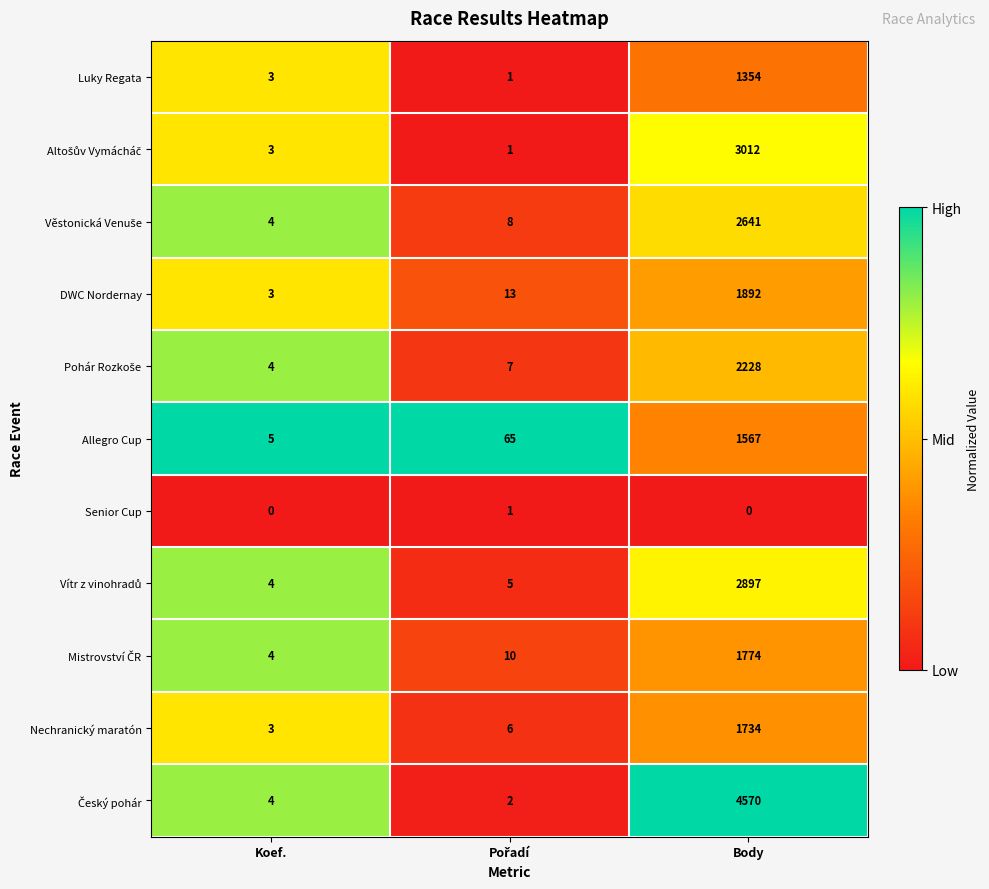

Is it true that Senior Cup equals 0 at Koef.?

True